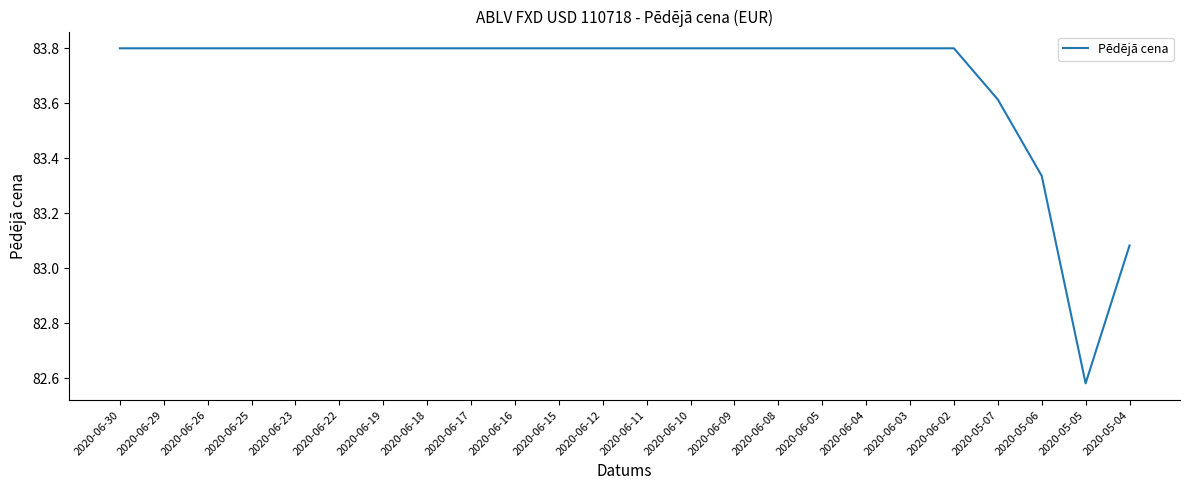

Where does the data first go above 83?

2020-06-30